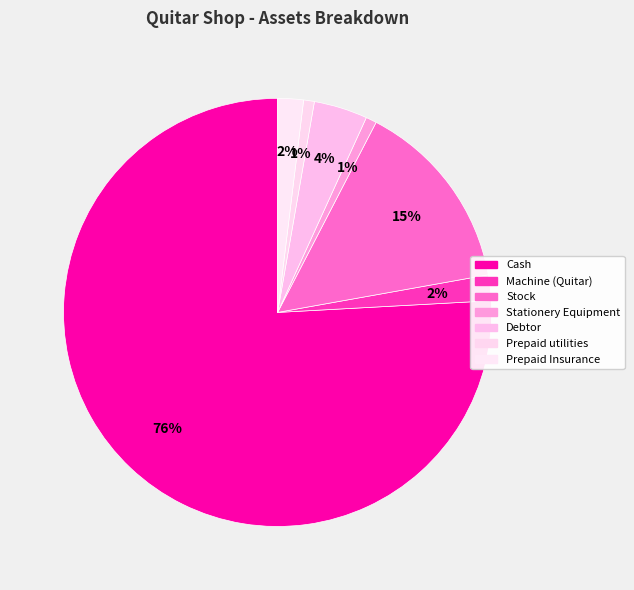

To the nearest percent, what percentage of the pie is Prepaid Insurance?

2%